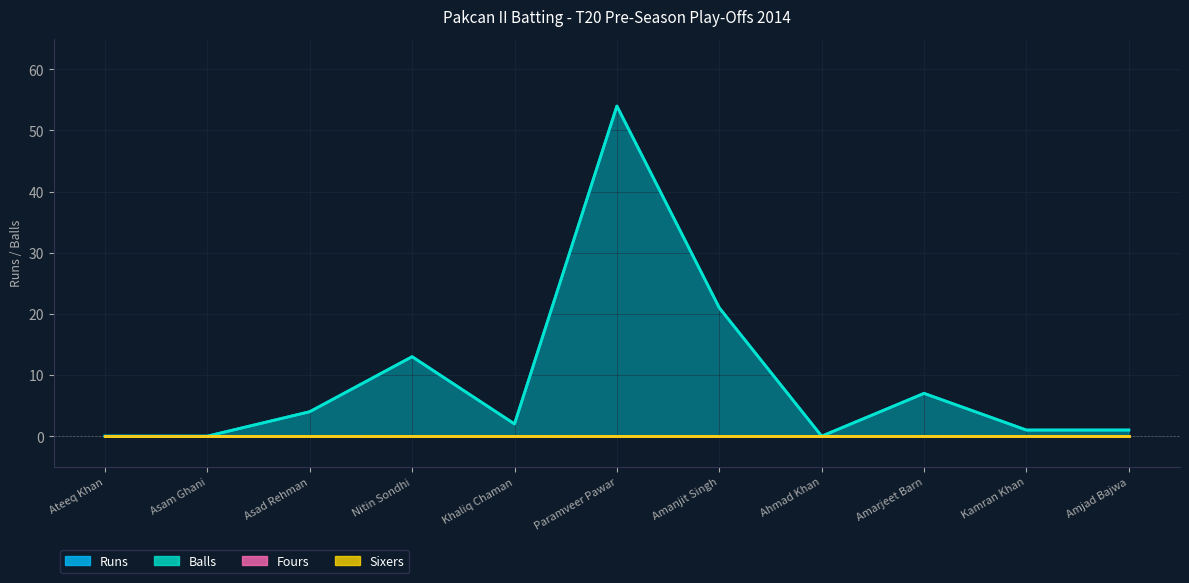

At which category does the chart reach its minimum across all series?

Ateeq Khan